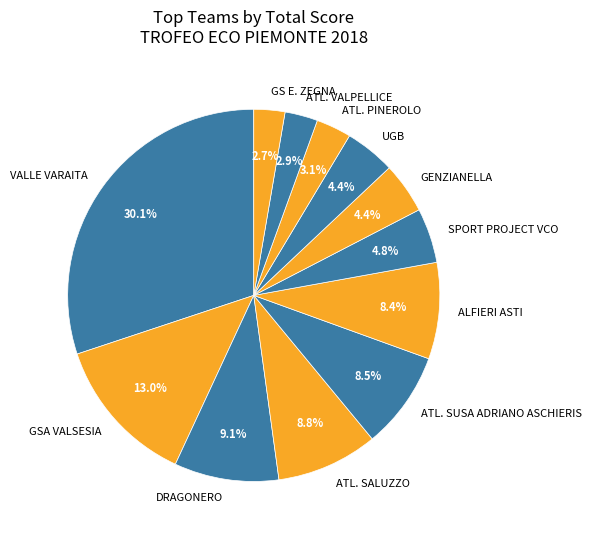

To the nearest percent, what portion does DRAGONERO represent?

9%